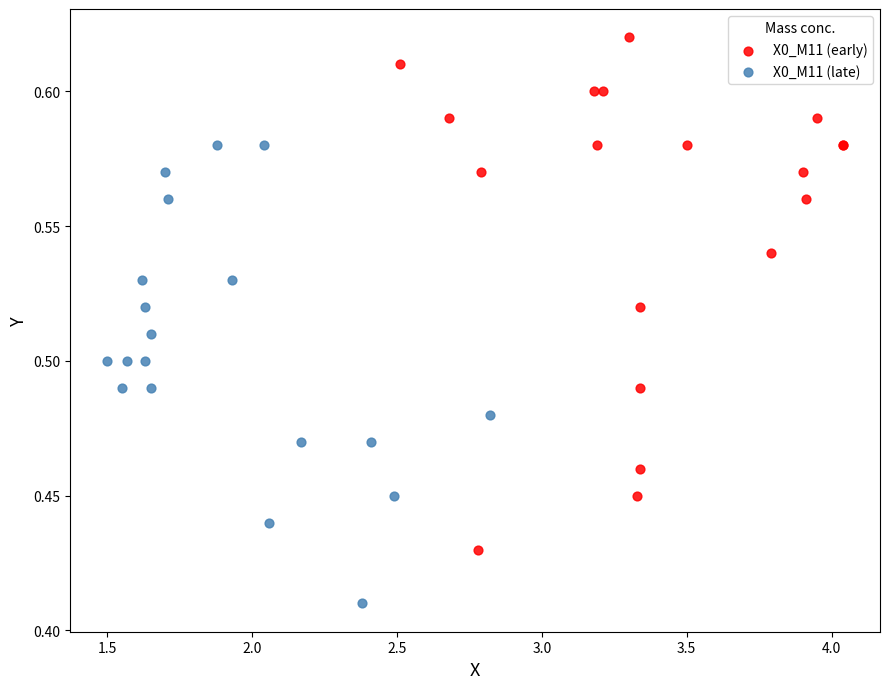

Which series has the largest Y range (max minus min)?

X0_M11 (early)